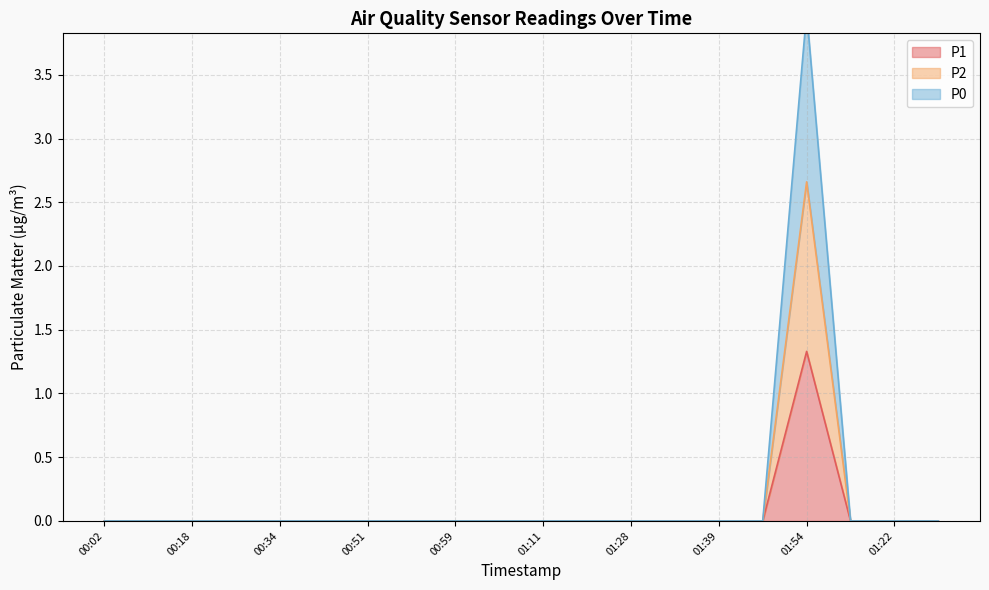

True or false: P2 and P0 intersect in this chart.

False